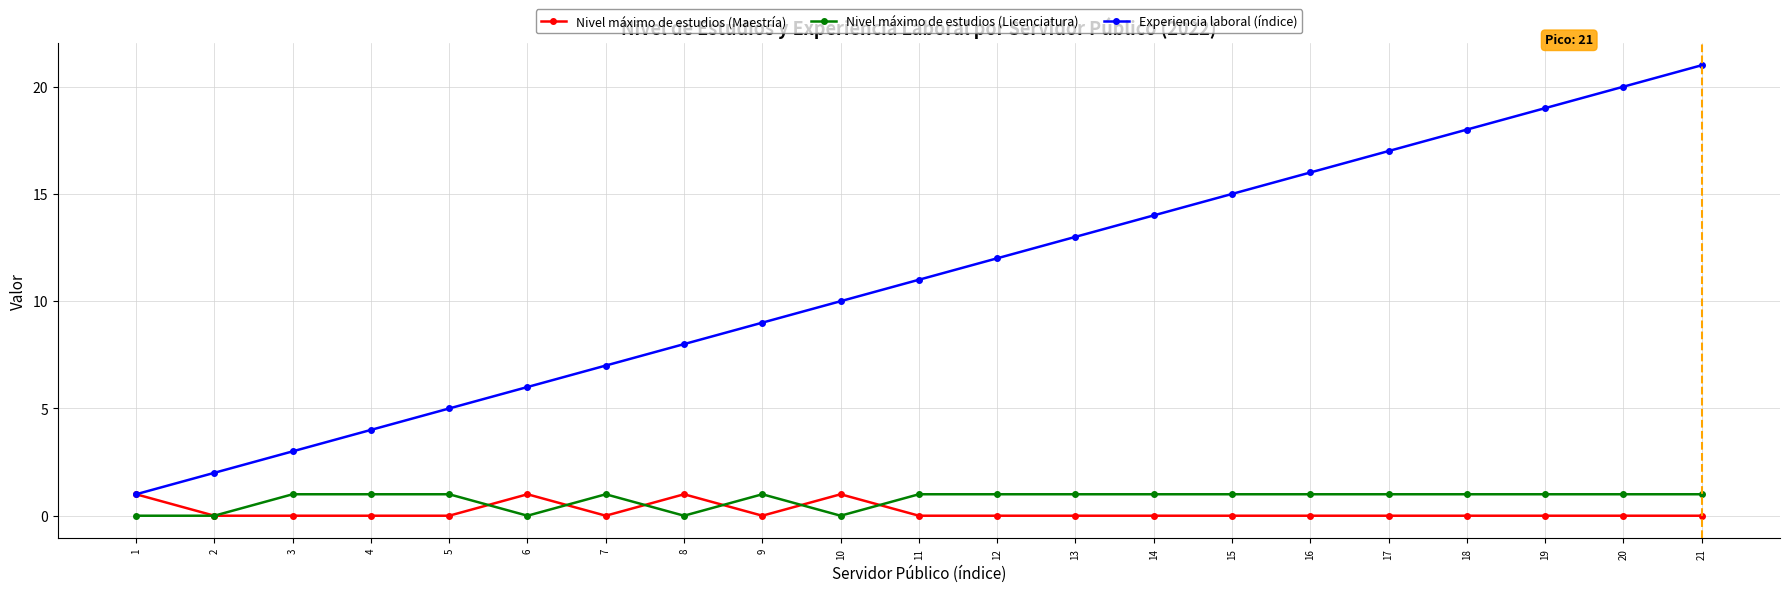

How many data points does each series have?

21